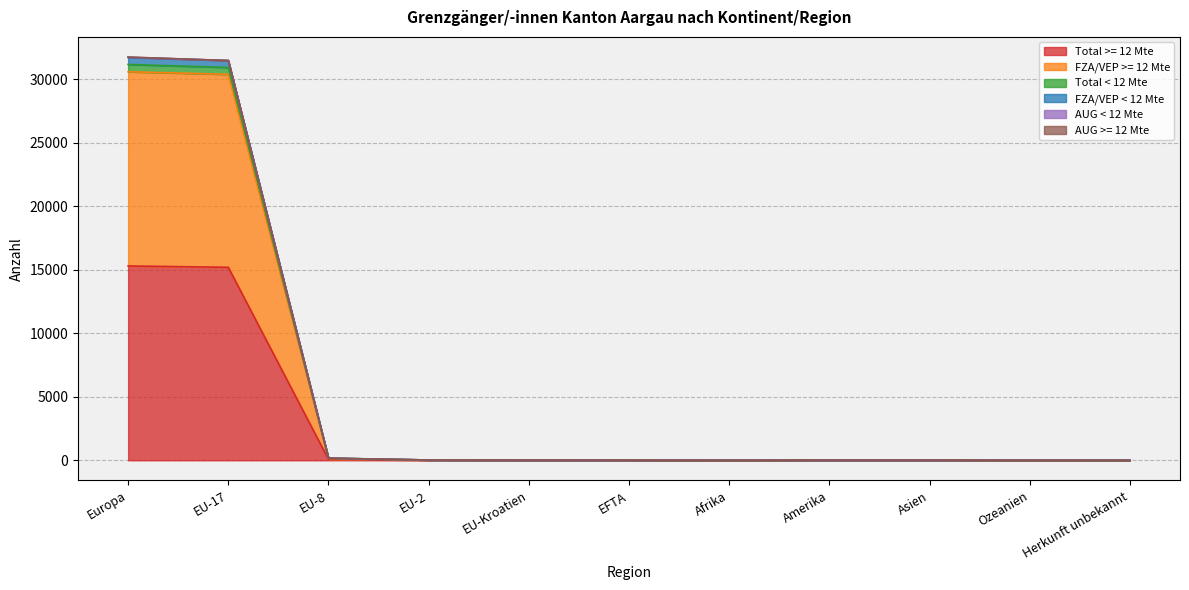

The value of Total >= 12 Mte at EFTA is 1. True or false?

False